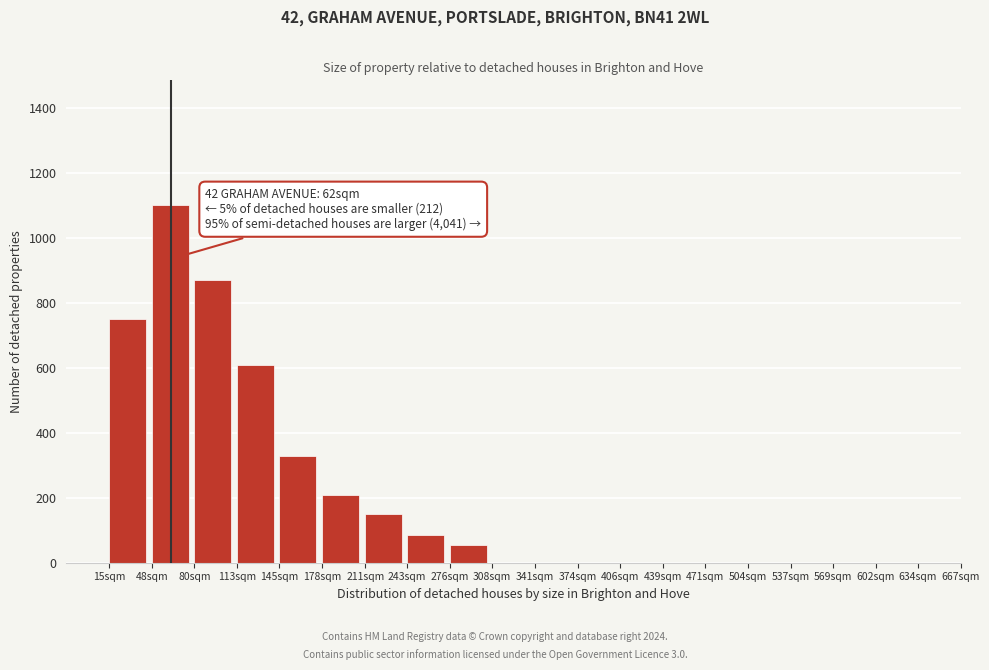

Reading left to right, transcribe all the data shown in this chart.

15sqm=750	48sqm=1100	80sqm=870	113sqm=610	145sqm=330	178sqm=210	211sqm=150	243sqm=85	276sqm=55	308sqm=0	341sqm=0	374sqm=0	406sqm=0	439sqm=0	471sqm=0	504sqm=0	537sqm=0	569sqm=0	602sqm=0	634sqm=0